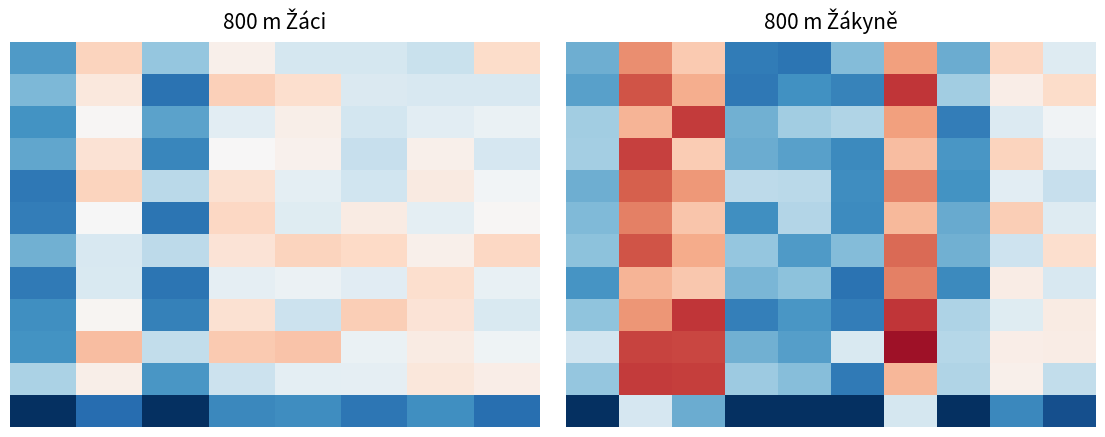

What is the difference between the highest and lowest values at 5?

2.0